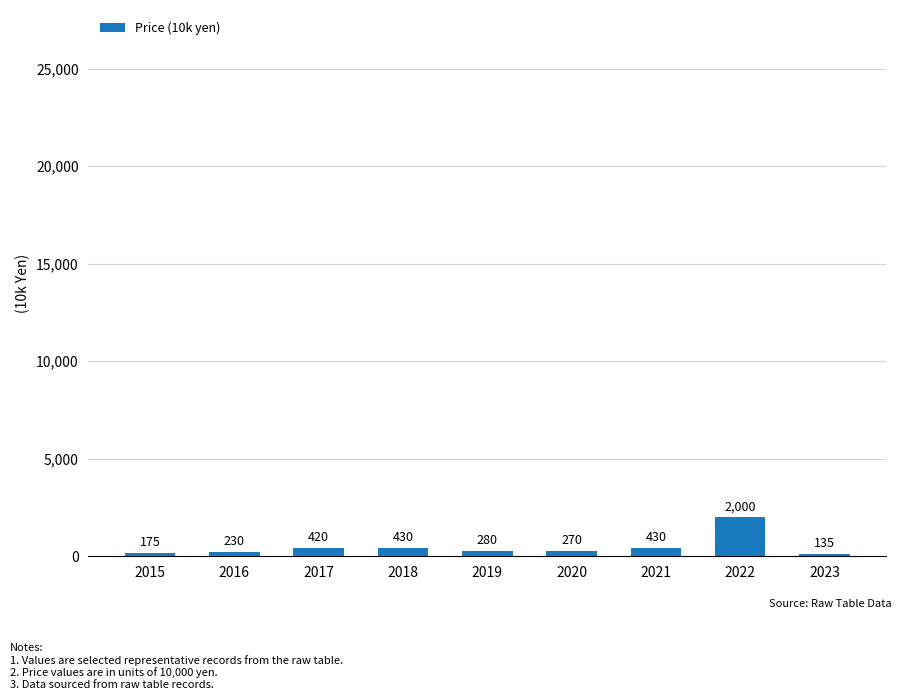

What is the value of the 9th bar from the left?

135